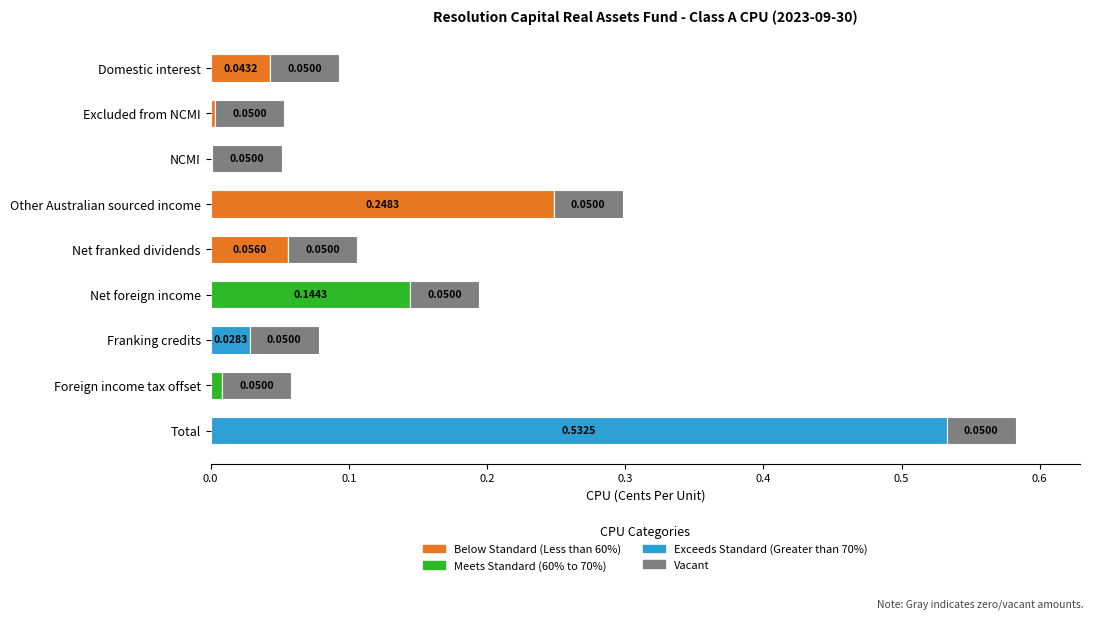

At which category is the sum across all series the highest?

Total